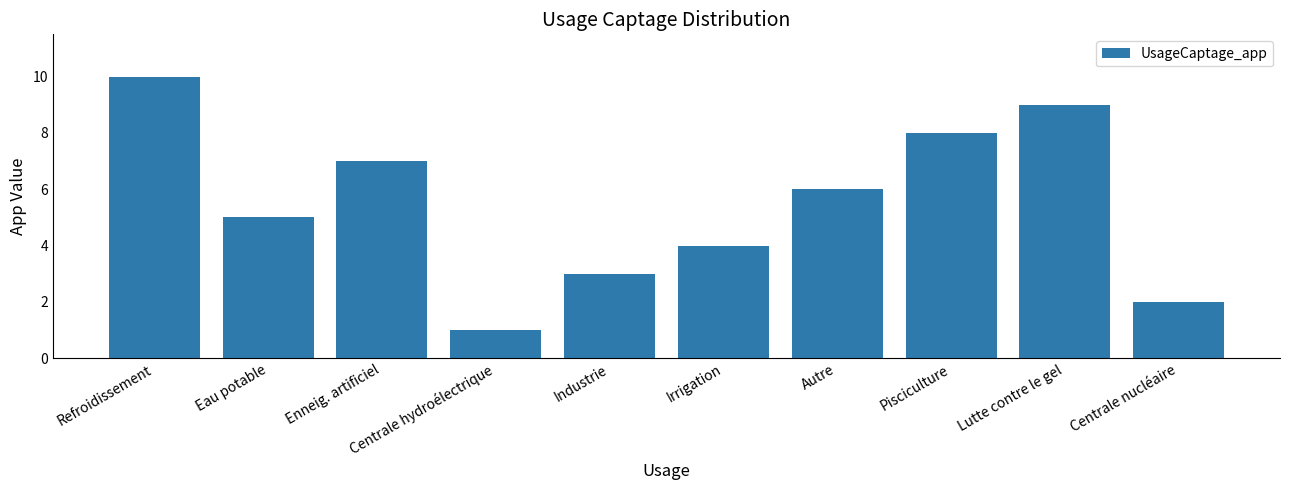

Which label corresponds to the largest value in the chart?

Refroidissement